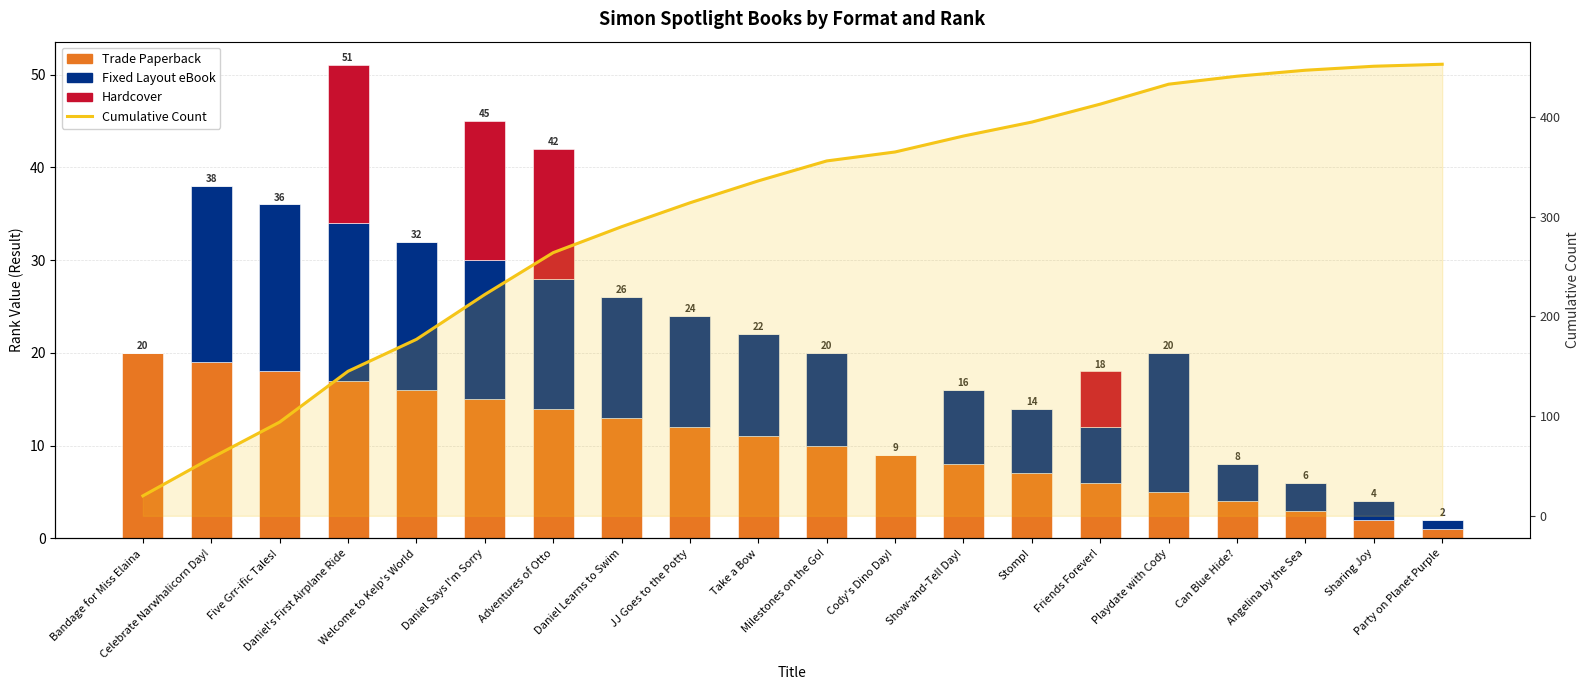

What is the greatest value displayed?

453